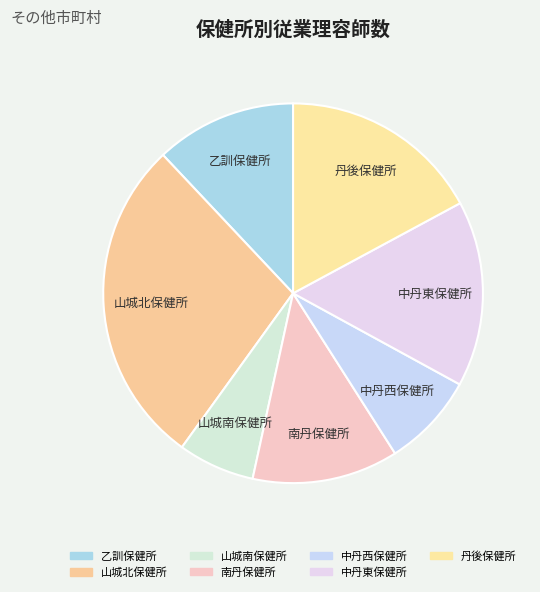

Which category has the smallest portion of the pie?

山城南保健所